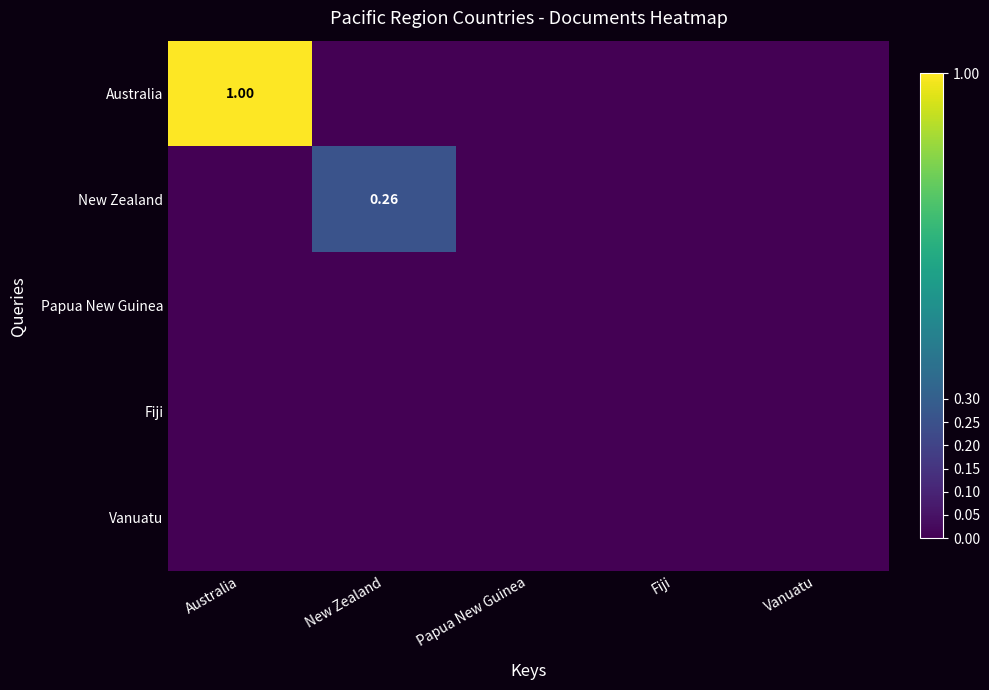

How many values in the Australia series exceed 0?

1